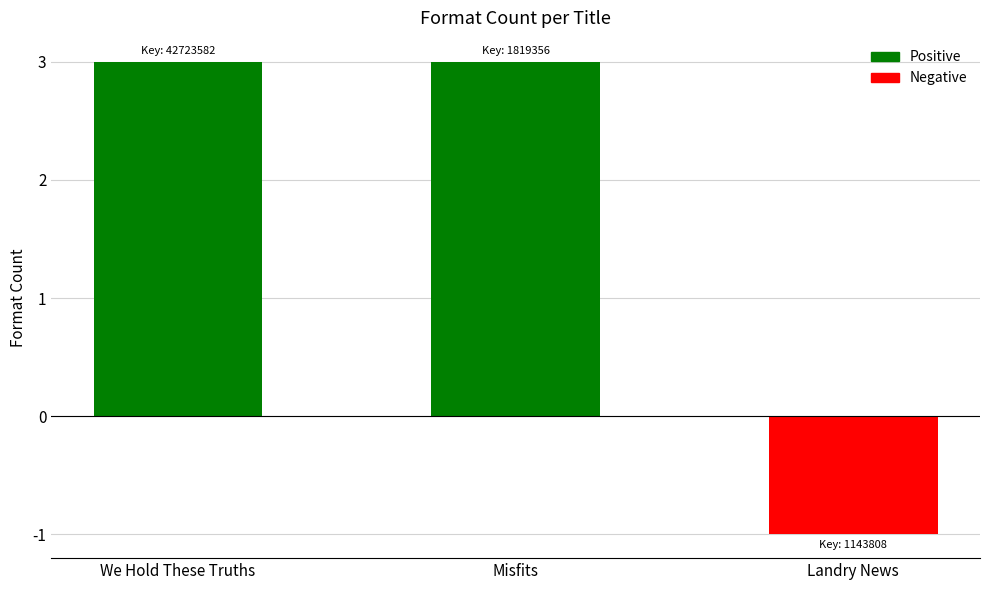

True or false: the data shows 3 at We Hold These Truths.

True